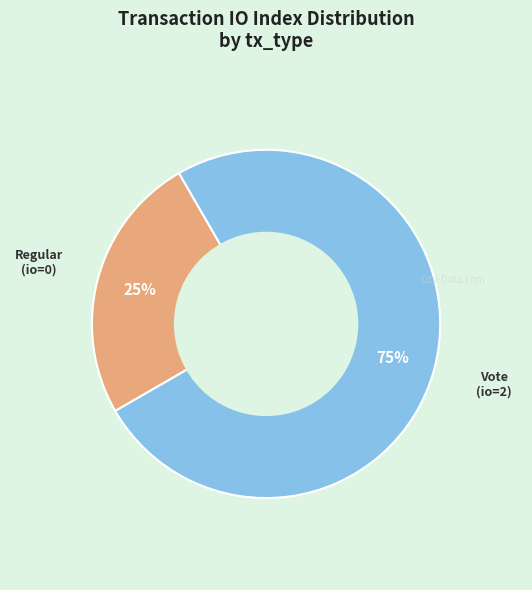

Does any single category account for the majority?

Yes